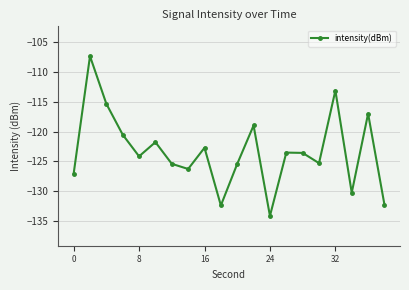

What is the minimum value shown in the chart?

-134.1